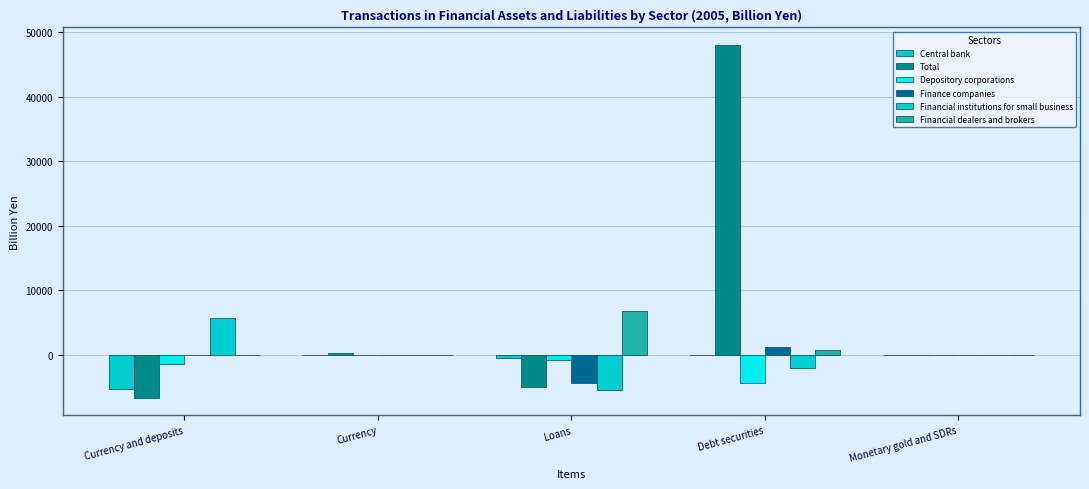

How many groups of bars are there?

5